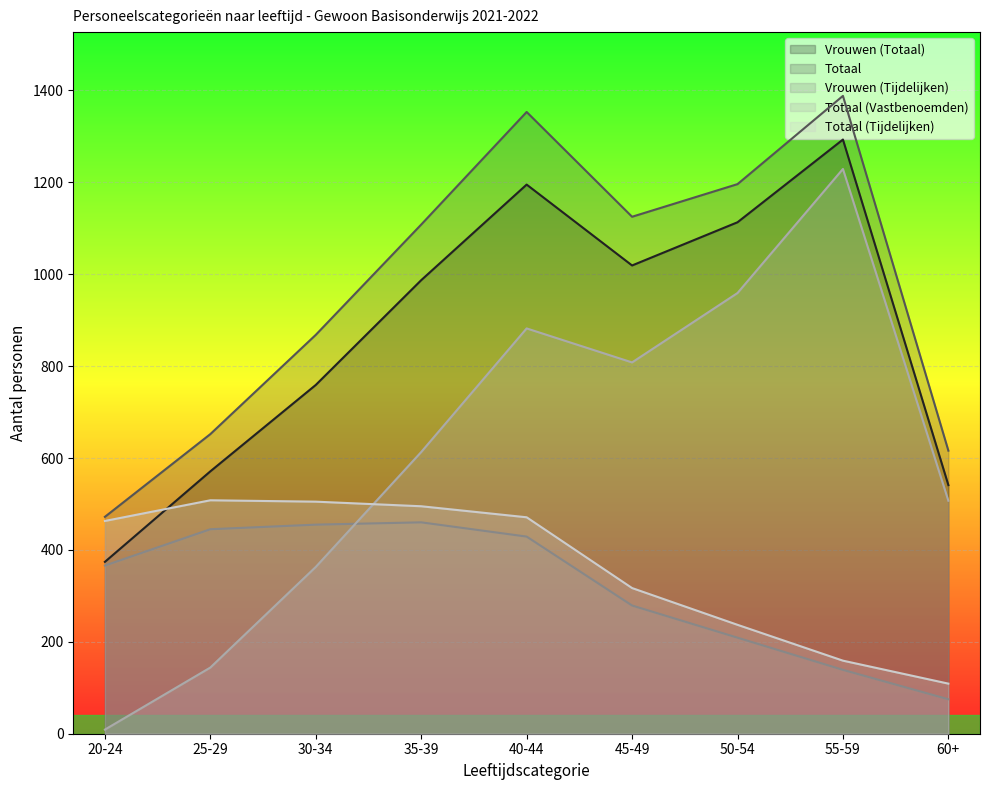

How many lines are shown in the chart?

5